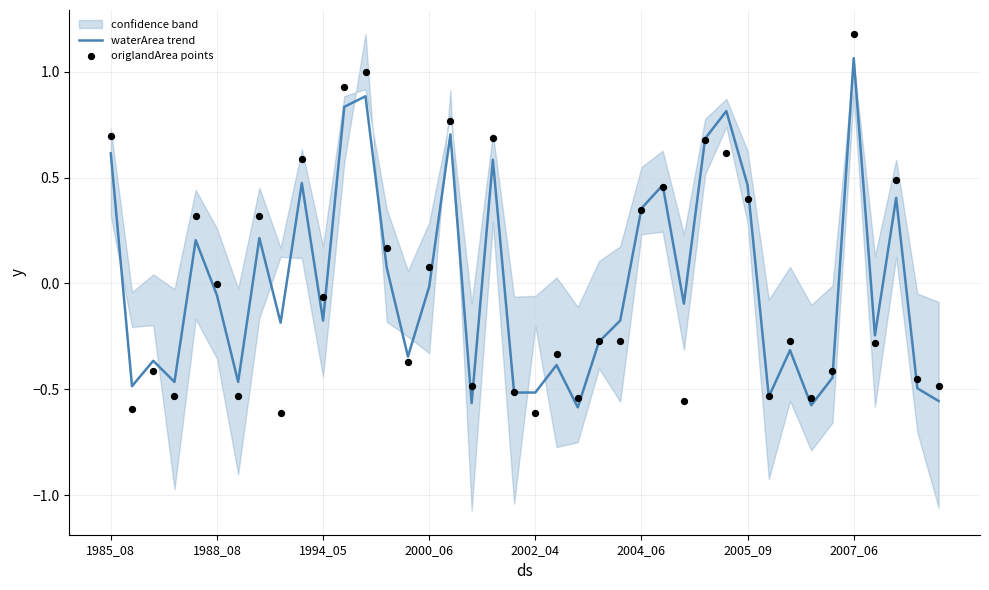

At how many categories does at least one series exceed 0?

17